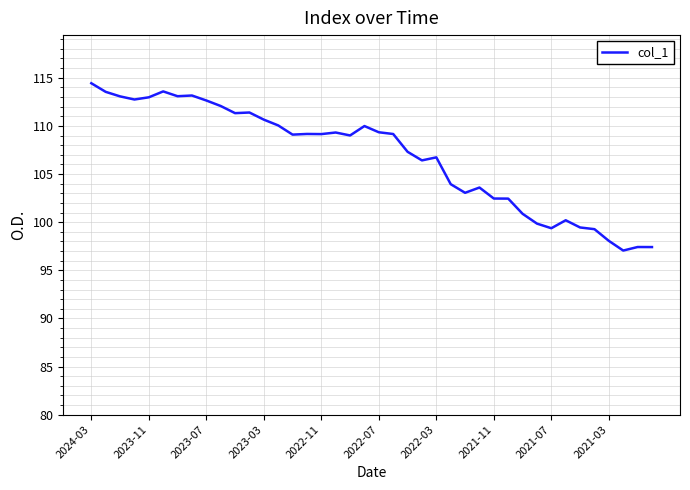

What is the maximum value shown in the chart?

114.4